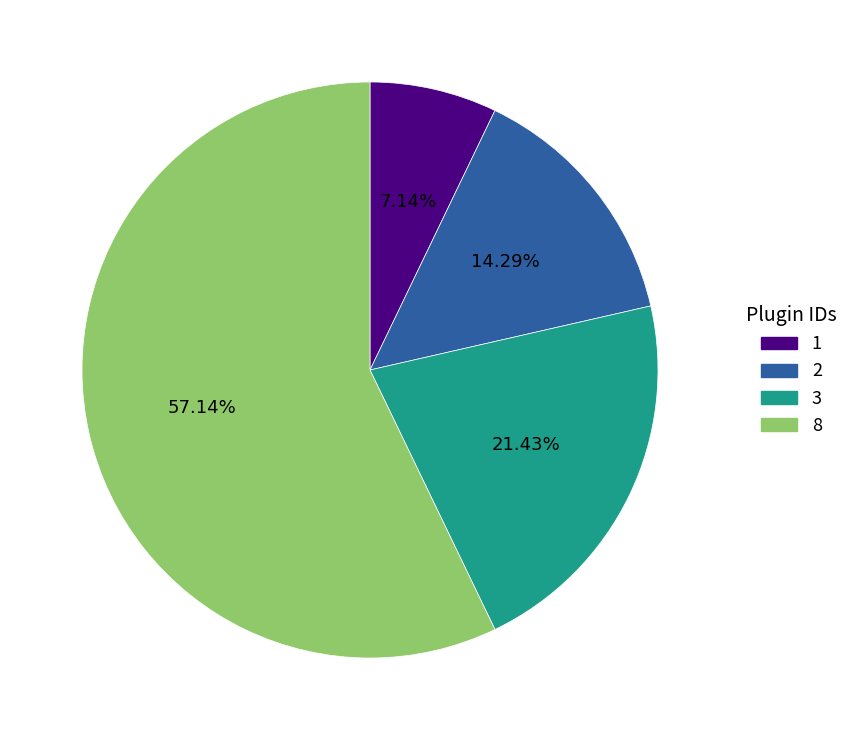

What percentage is the 1 slice, to the nearest percent?

7%